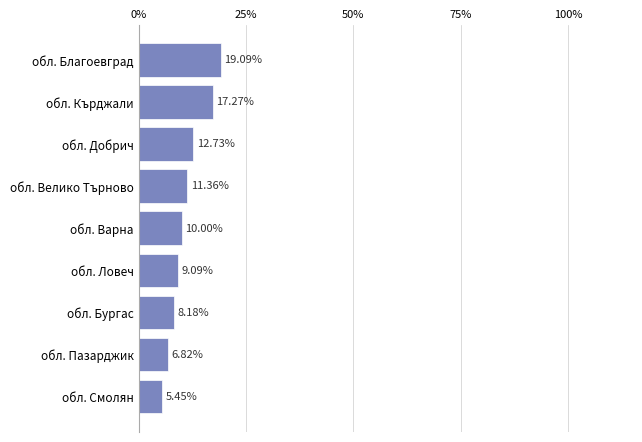

What is the difference between the maximum and minimum values?

13.6